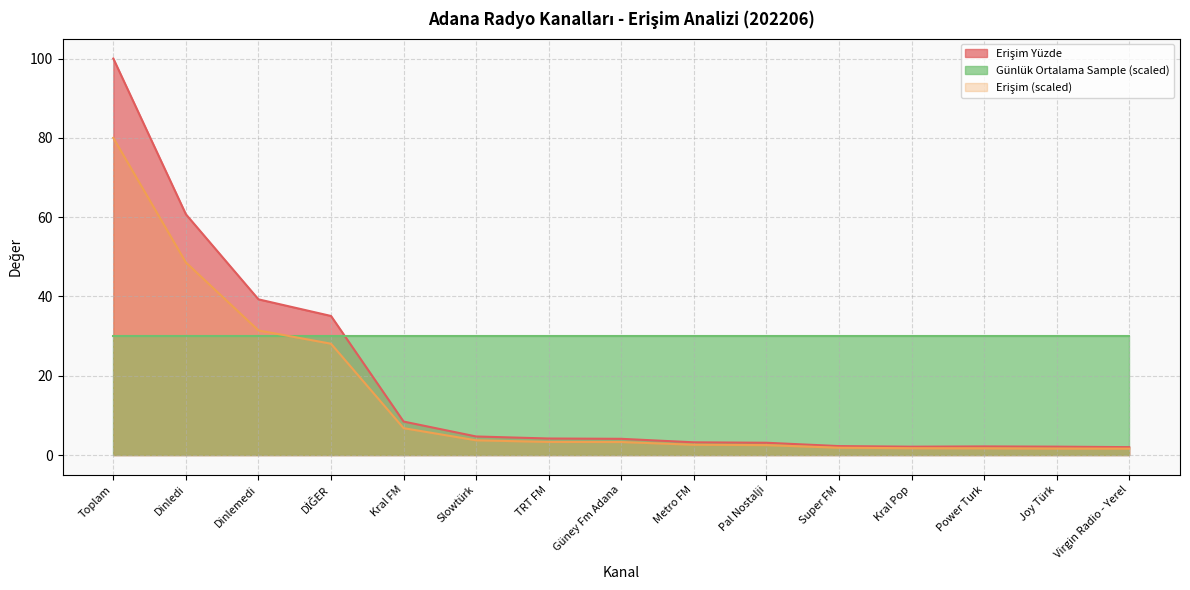

What position from the right is Joy Türk?

2